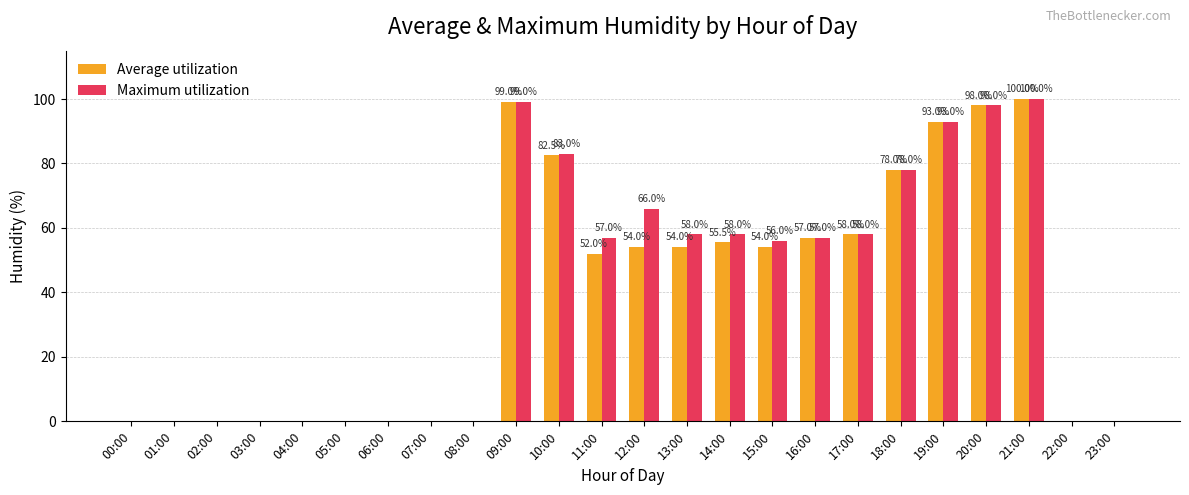

At which category is the sum across all series the highest?

21:00